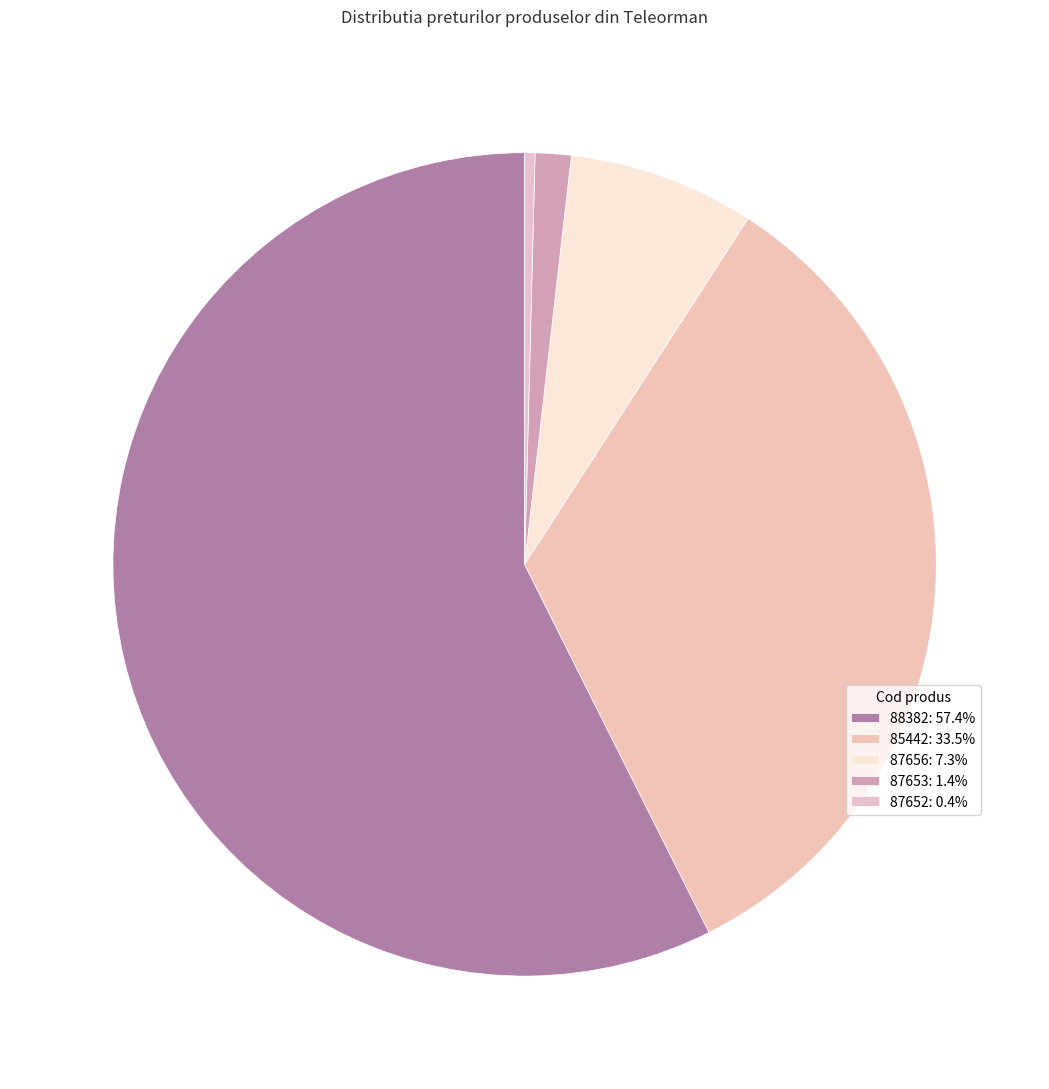

Count the number of slices in the pie.

5